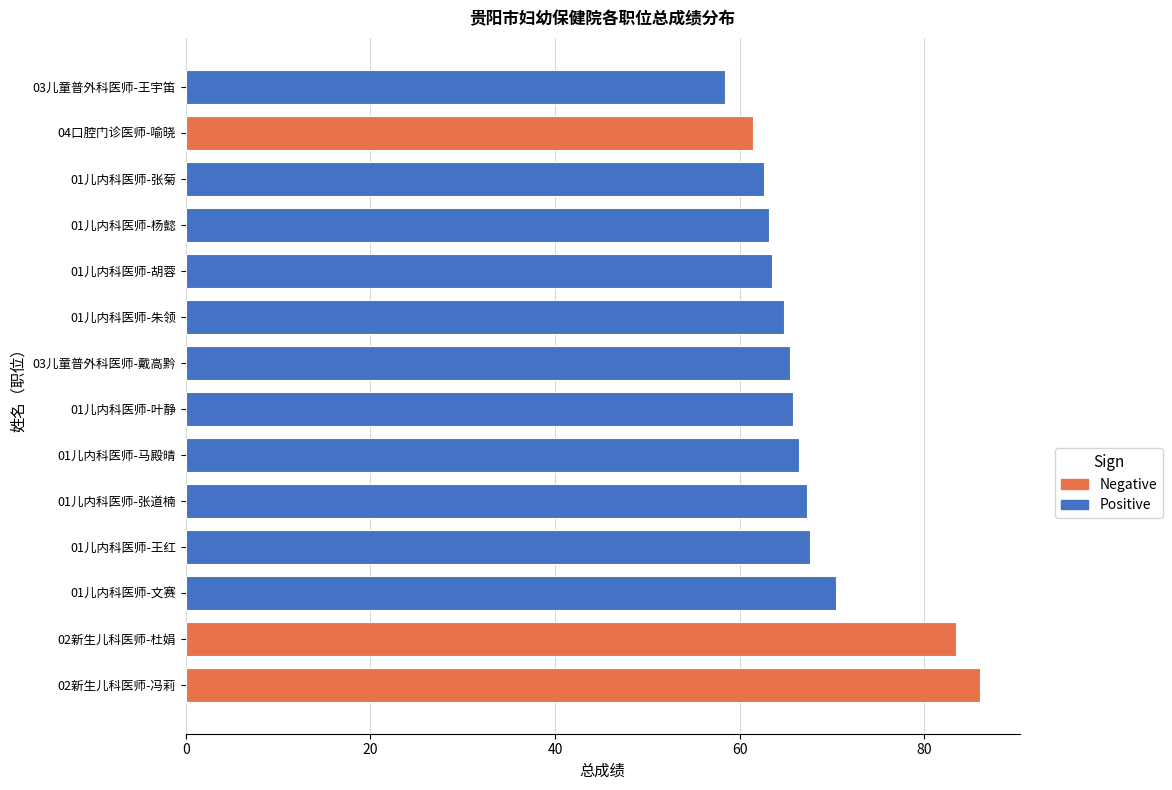

Where is the data nearest to the value 72?

01儿内科医师-文赛